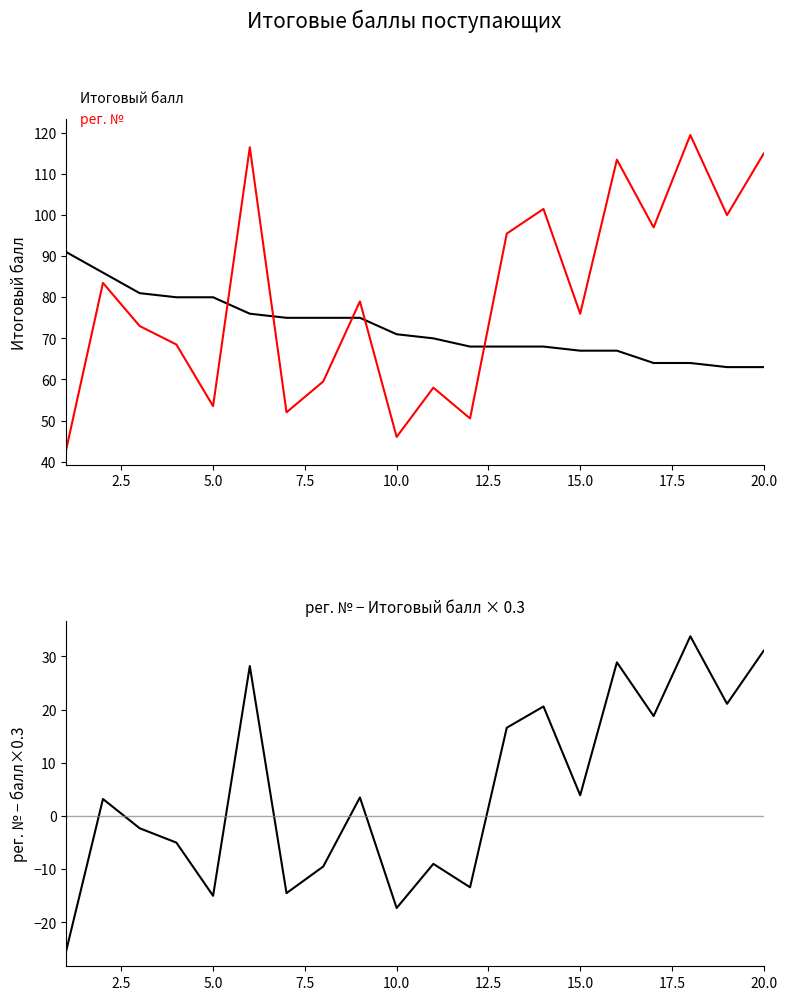

Is this an area chart (filled region under the line)?

No